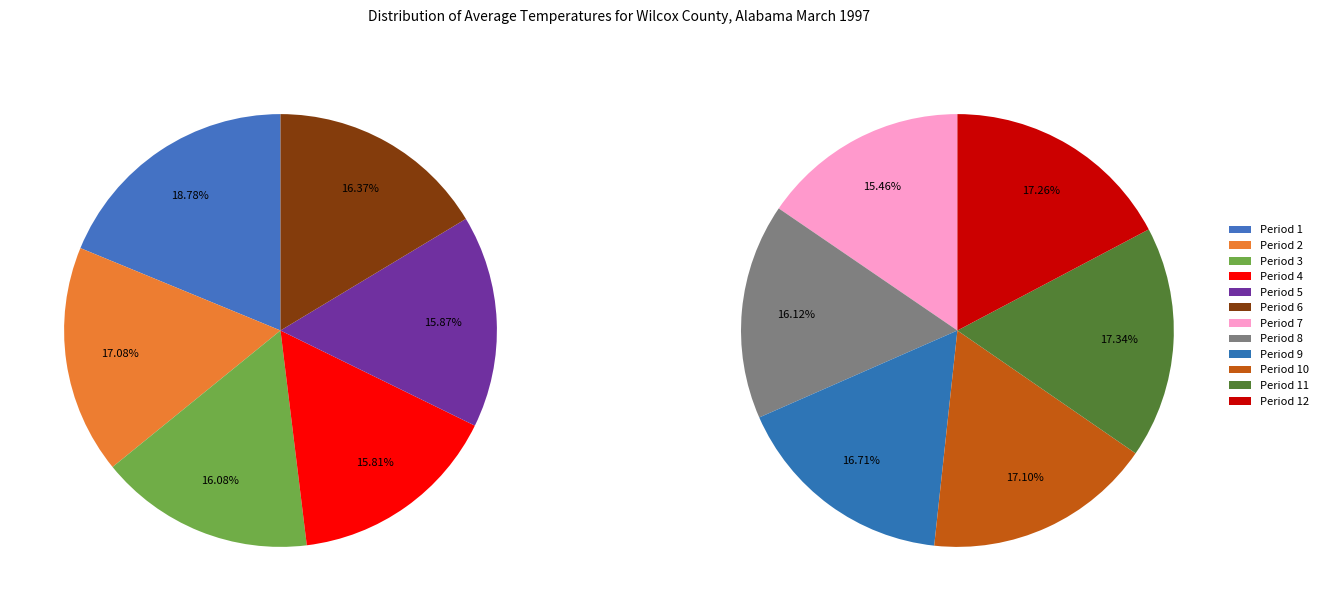

Does Period 5 account for over 50% of the chart?

No